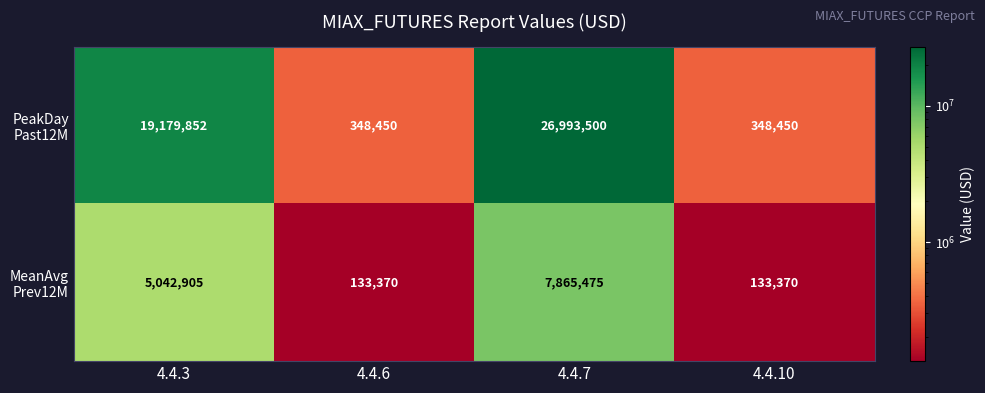

At which category is the sum across all series the highest?

4.4.7